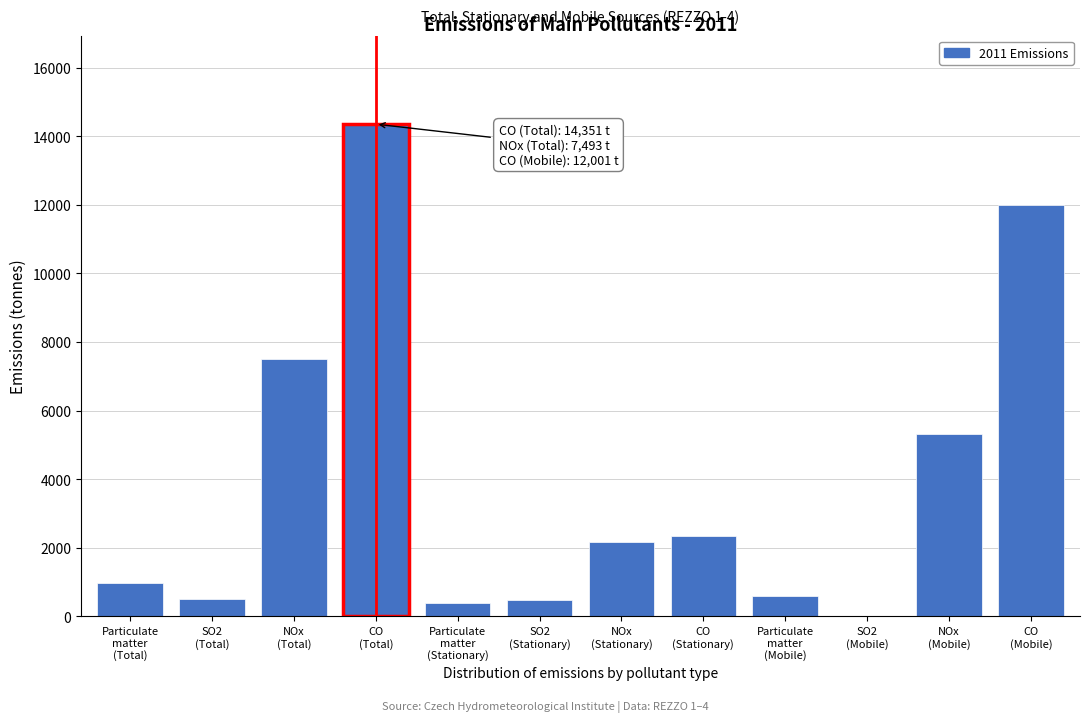

What is the maximum value shown in the chart?

14351.4